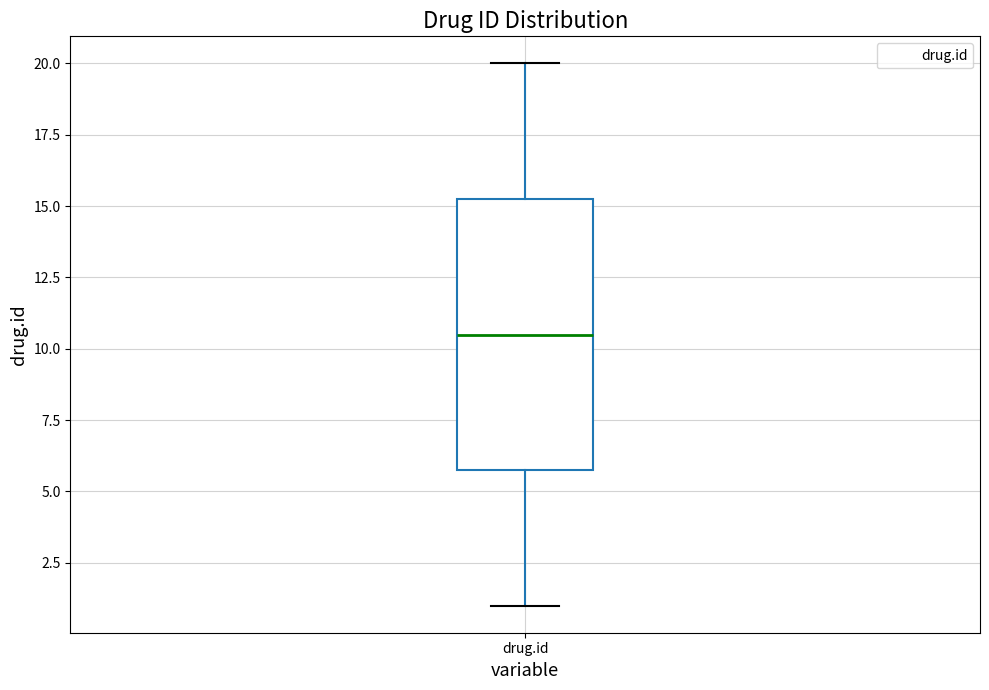

Where does the median line of the box for drug.id sit on the y-axis? The values are not printed on the chart, so give them approximately, as read against the axis.

10.5